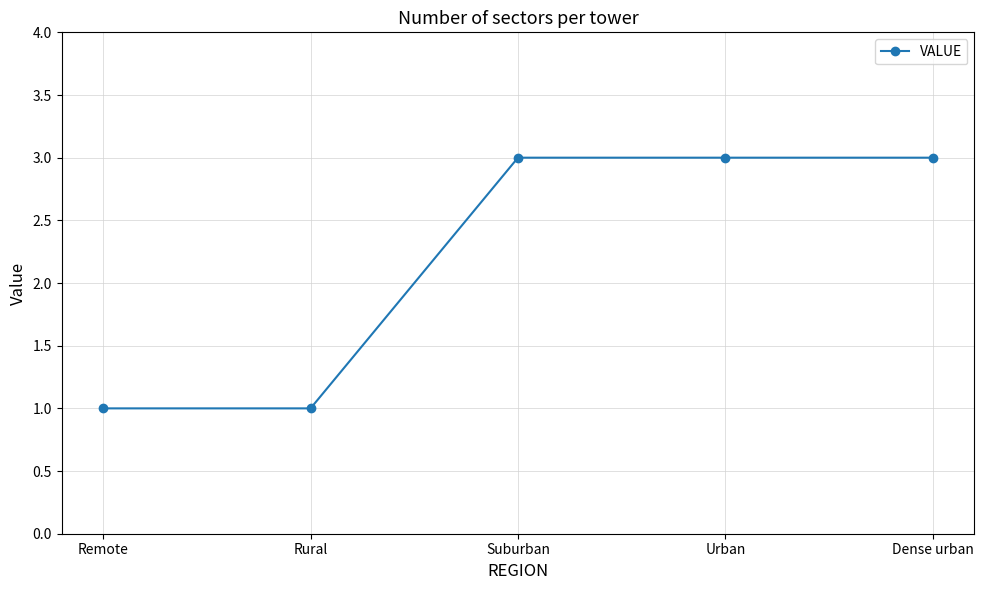

True or false: there are more than 1 points higher than both neighbors.

False